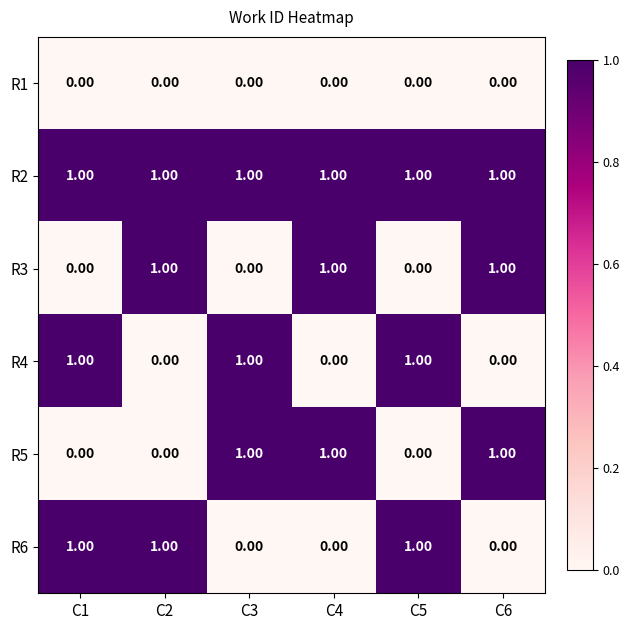

What is the greatest value displayed?

1